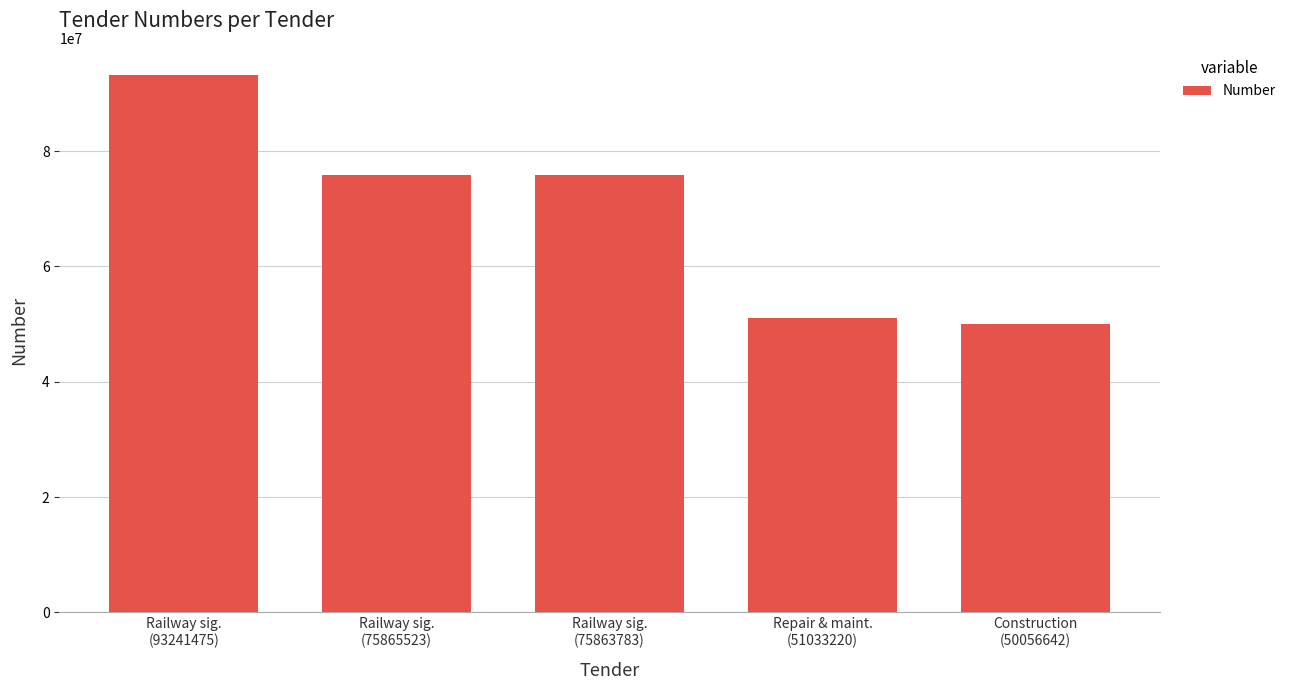

Is it true that the value at Railway sig.
(75863783) is 36644276?

False